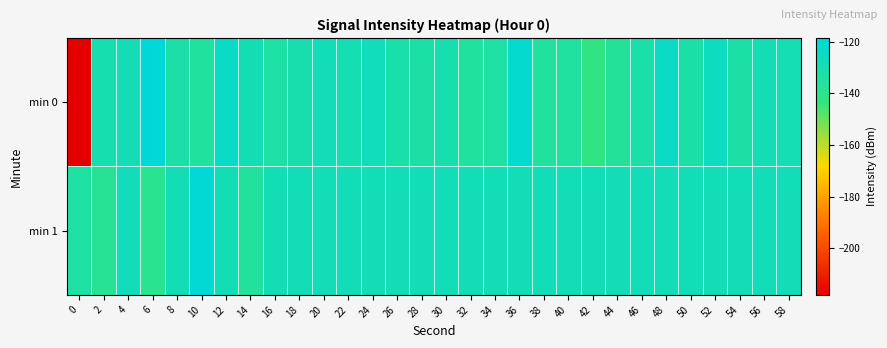

Which series has the widest spread of values?

min 0